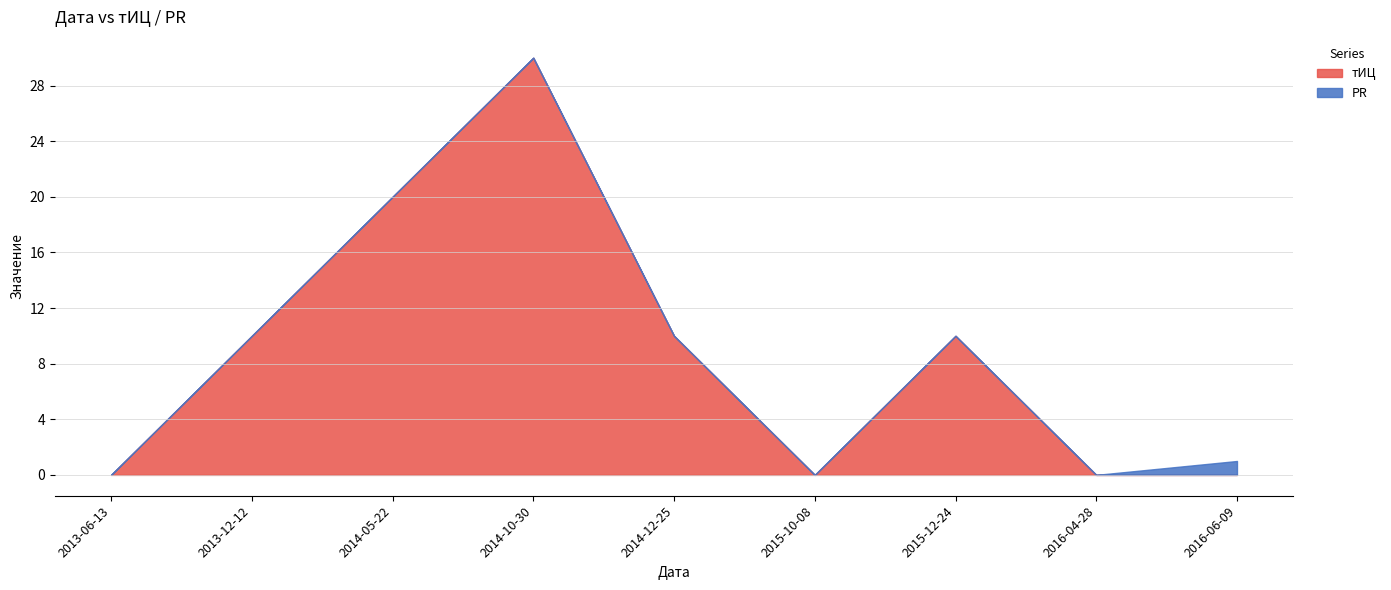

Rank the series at 2016-06-09 from highest to lowest value.

PR, тИЦ